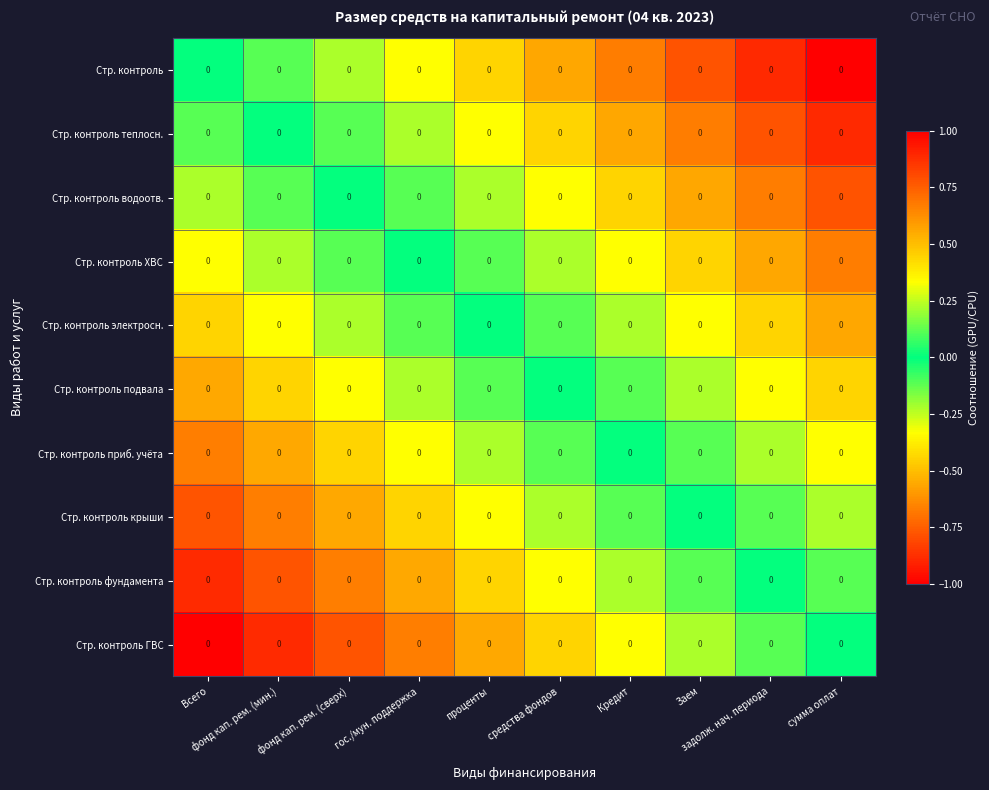

How many values in the Стр. контроль крыши series are below 0?

7